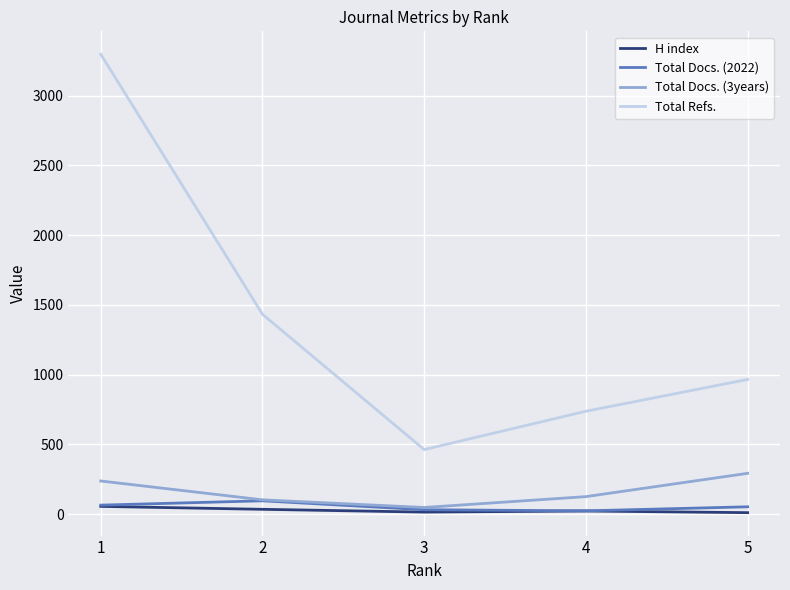

At which category is the sum across all series the highest?

1